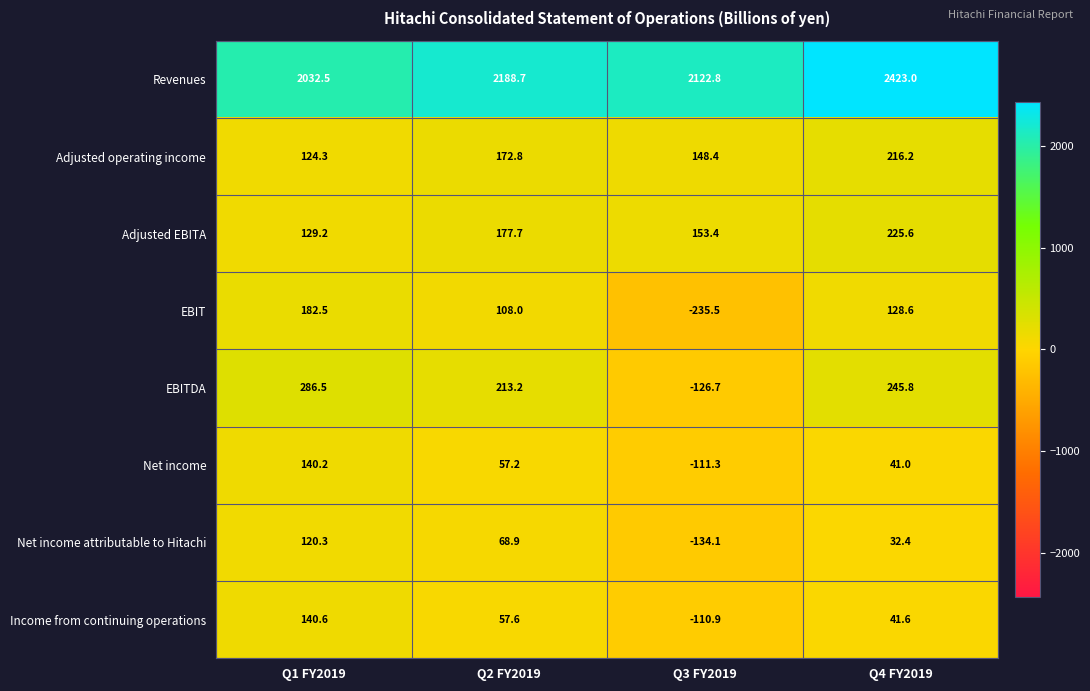

Is the value of Net income attributable to Hitachi at Q2 FY2019 greater than the value of Income from continuing operations at Q2 FY2019?

Yes